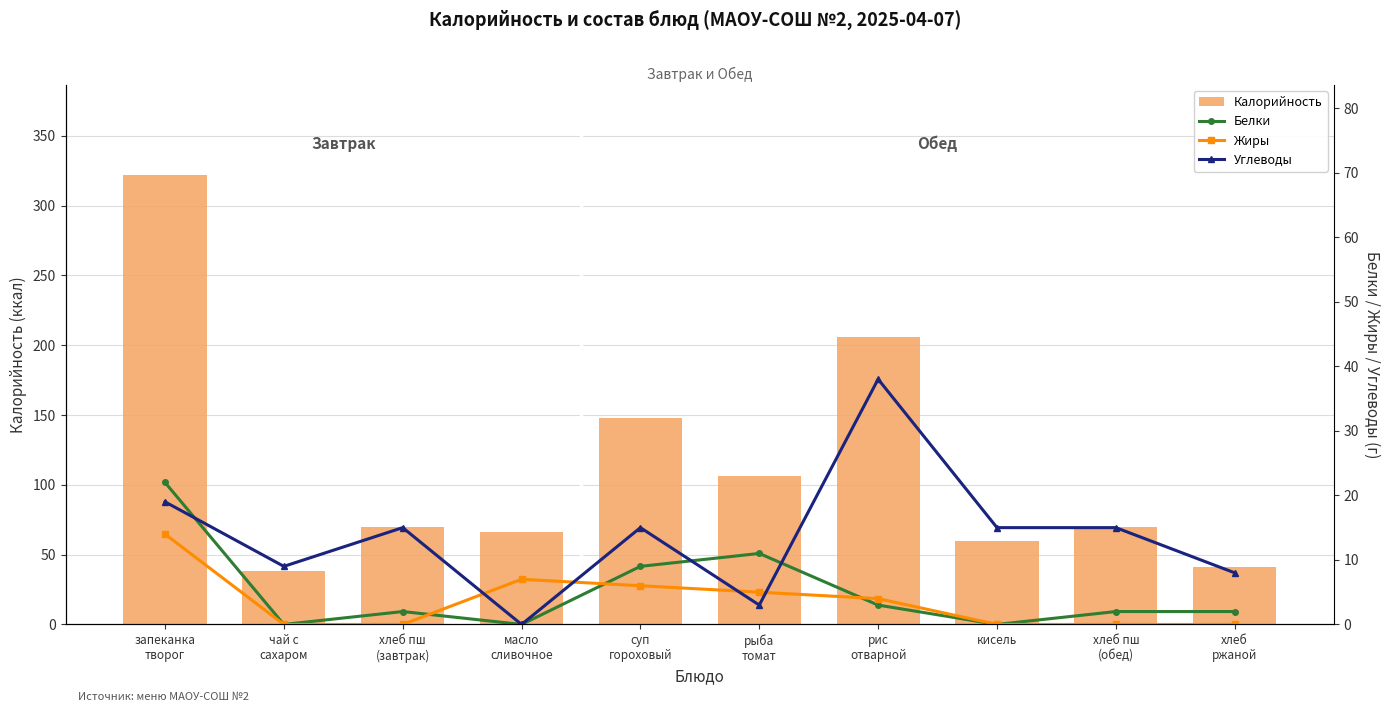

What are all the series names shown in the legend?

Калорийность, Белки, Жиры, Углеводы